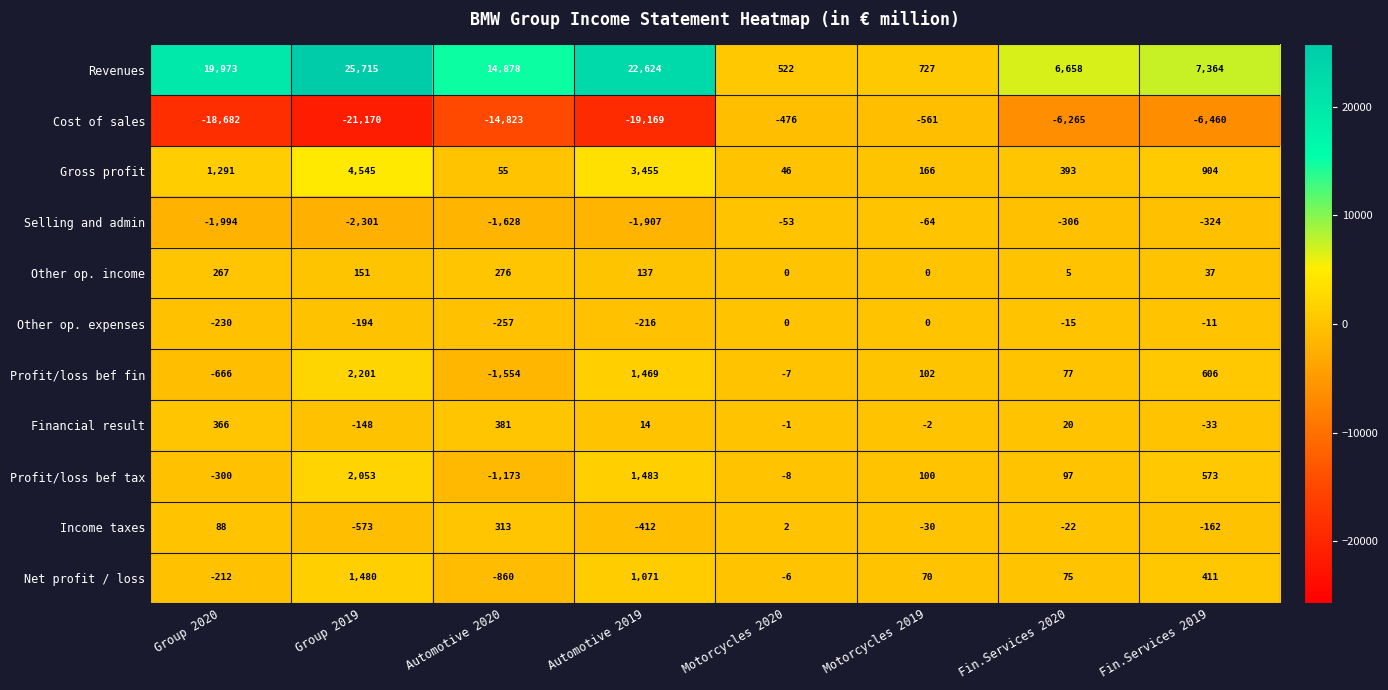

What is the sum of the Cost of sales values at Motorcycles 2019 and Motorcycles 2020?

-1037